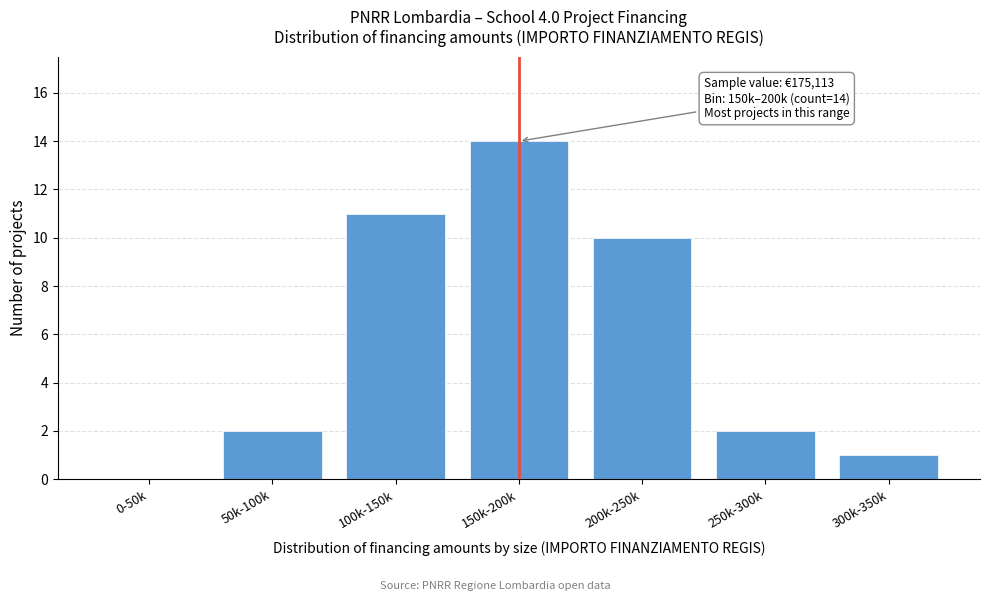

Reading right to left, what are all the values shown in this chart?

300k-350k=1	250k-300k=2	200k-250k=10	150k-200k=14	100k-150k=11	50k-100k=2	0-50k=0